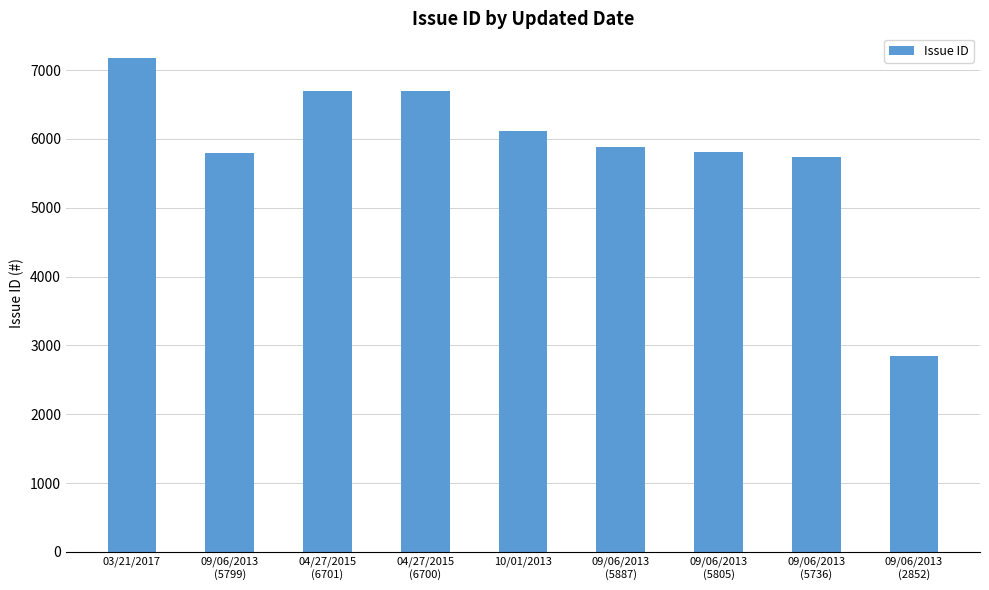

At which label is the value closest to 5013?

09/06/2013
(5736)